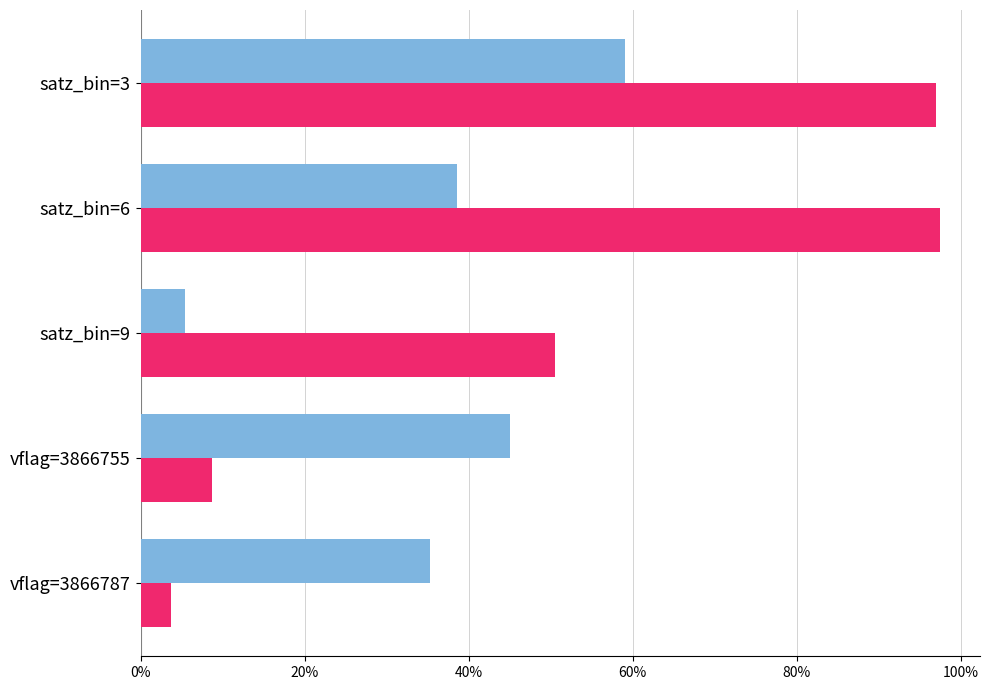

What is the maximum value shown in the chart?

97.5